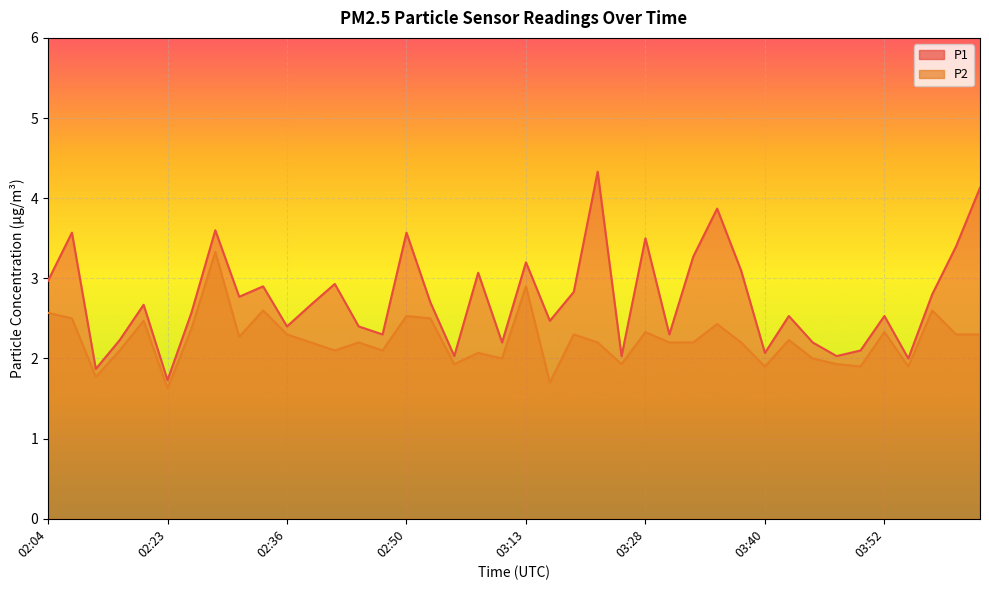

Rank the series by their maximum value, from highest to lowest.

P1, P2